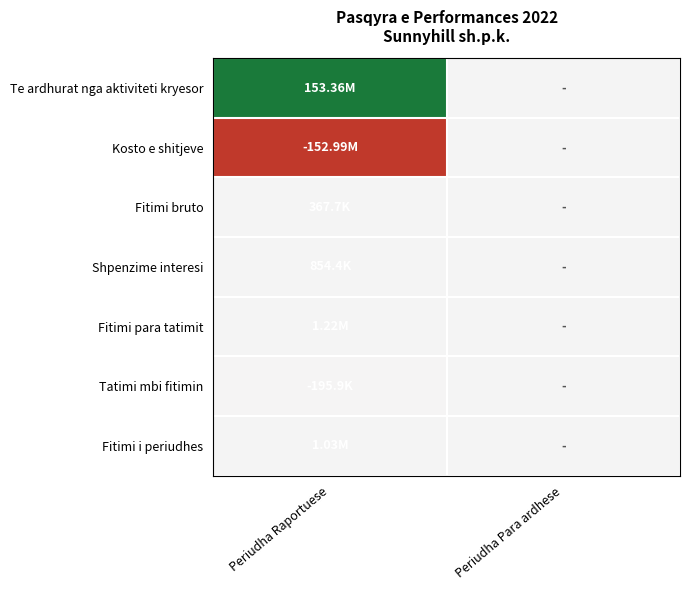

At how many categories does at least one series exceed 0?

1